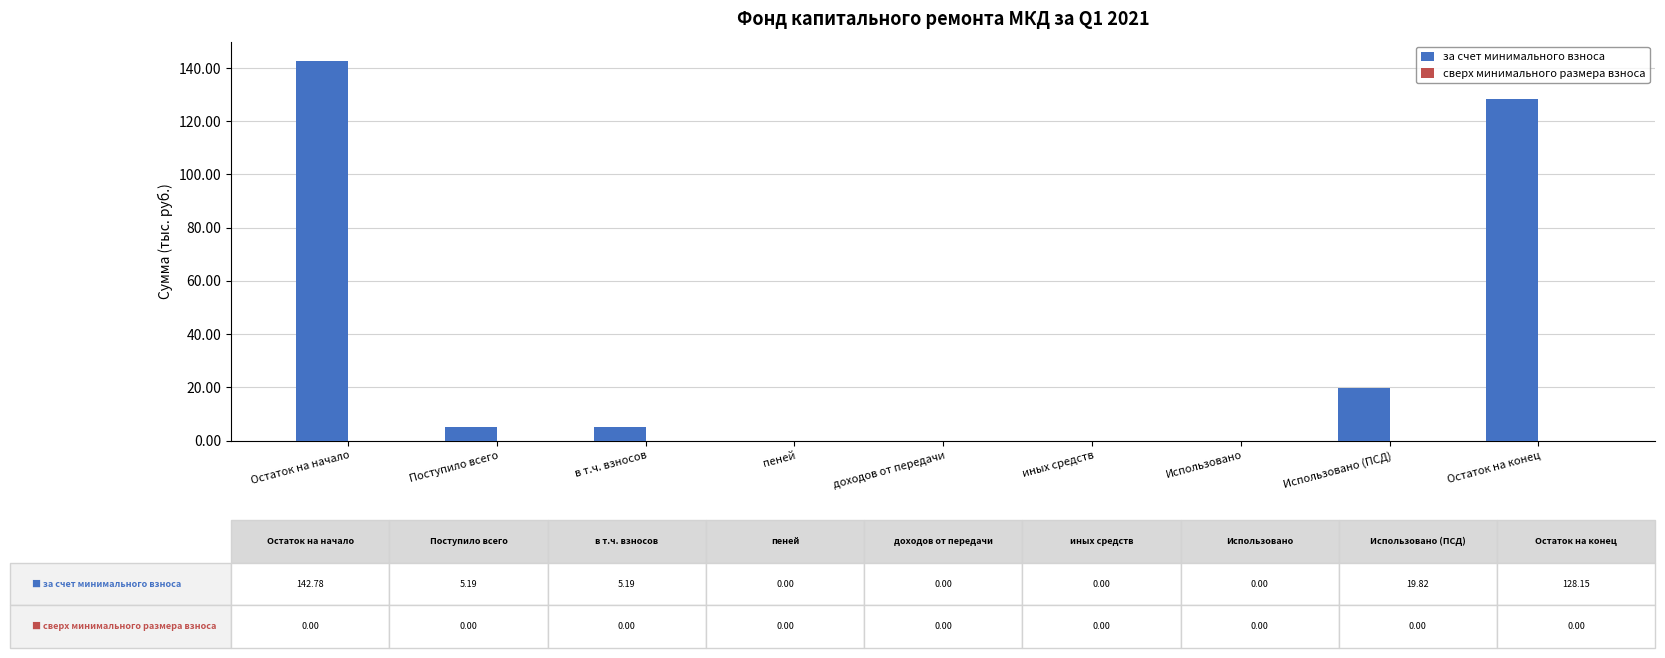

Is it true that the value at Использовано is 0.0?

True